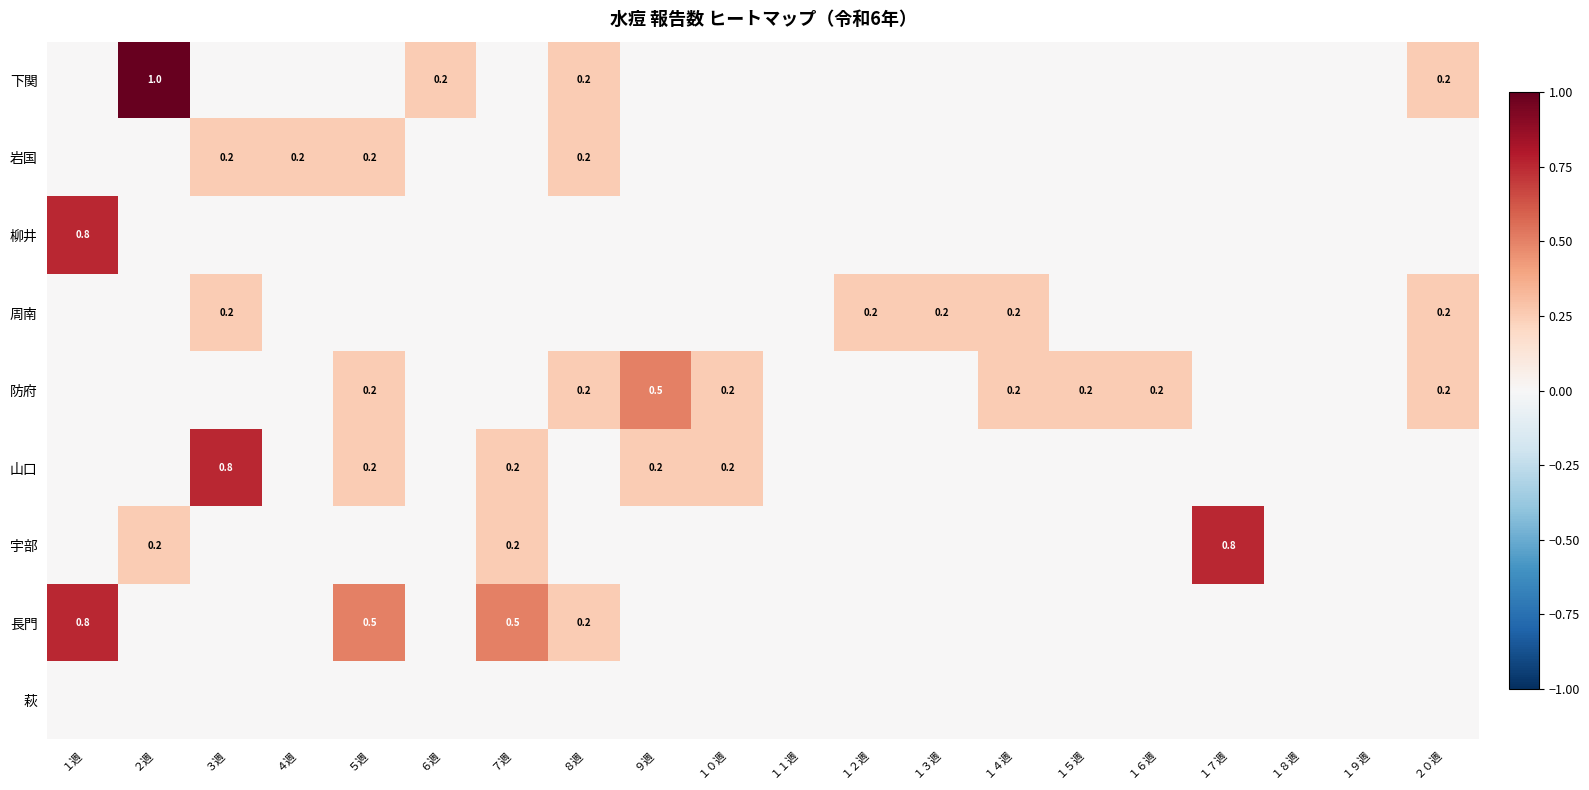

Is it true that 周南 equals 0.2 at １４週?

True